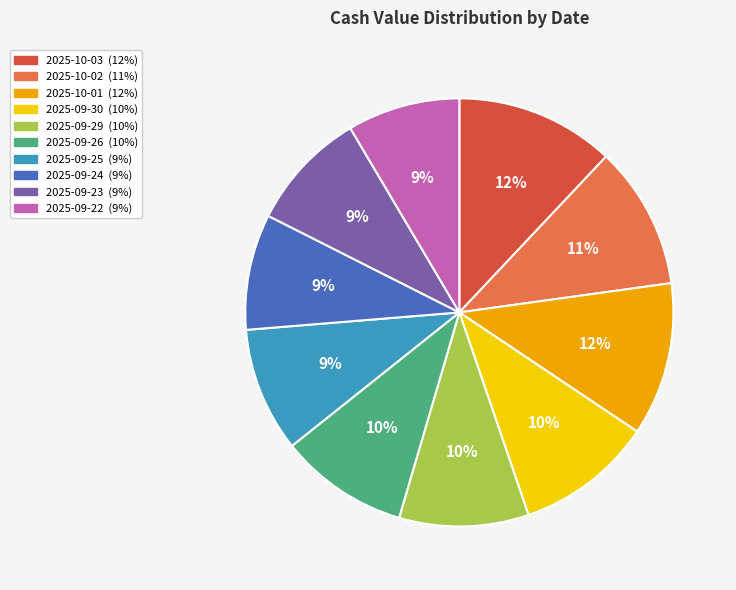

Count the number of slices in the pie.

10